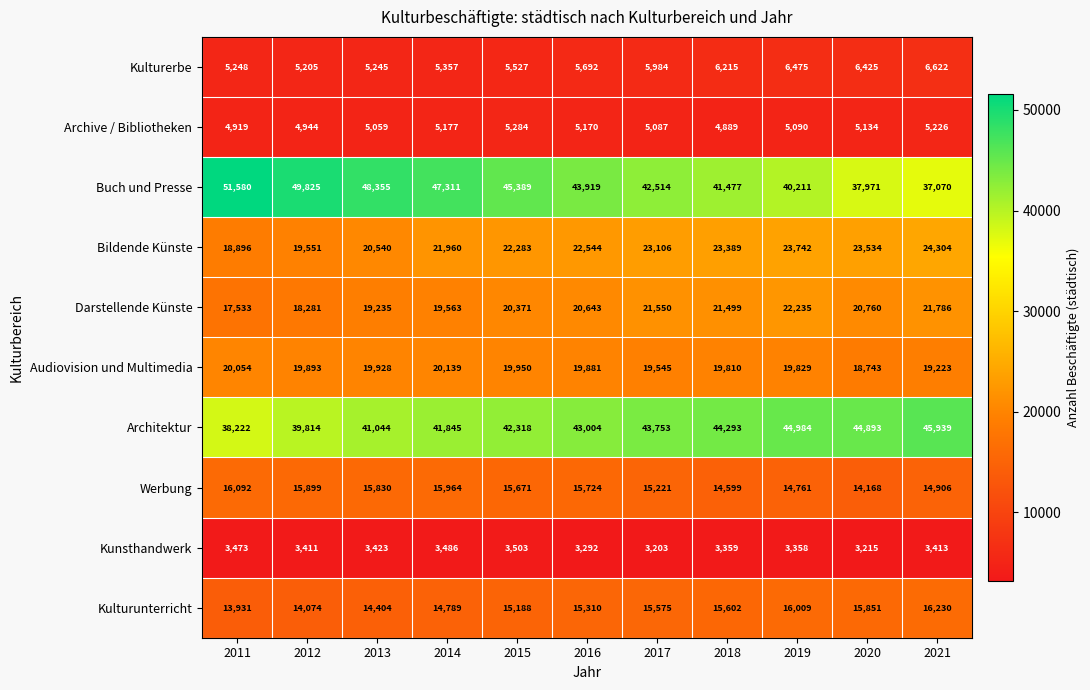

Is it true that Werbung equals 16092 at 2011?

True